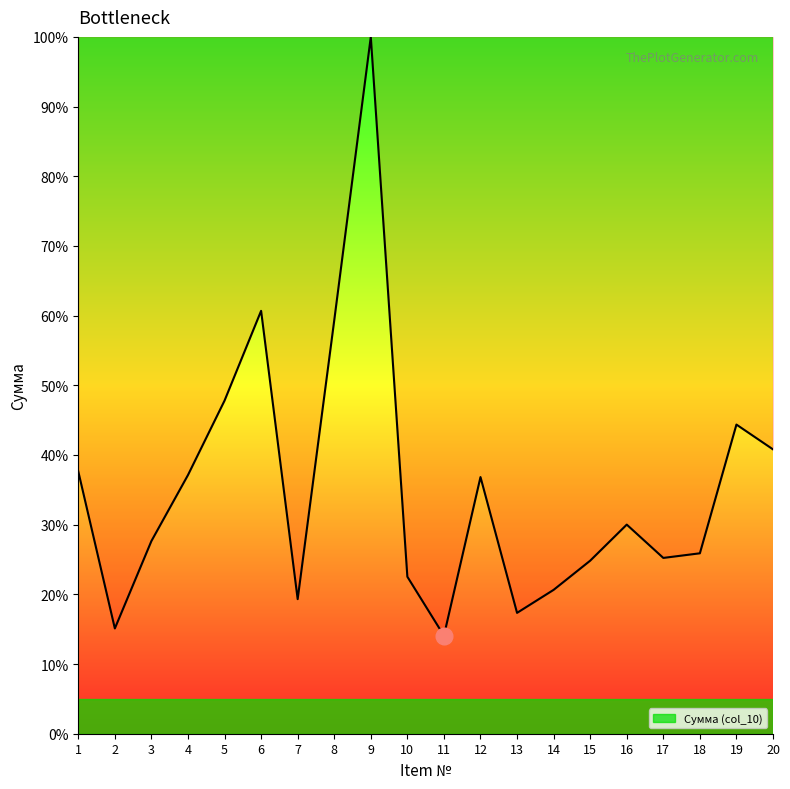

At which label is the value closest to 57?

8